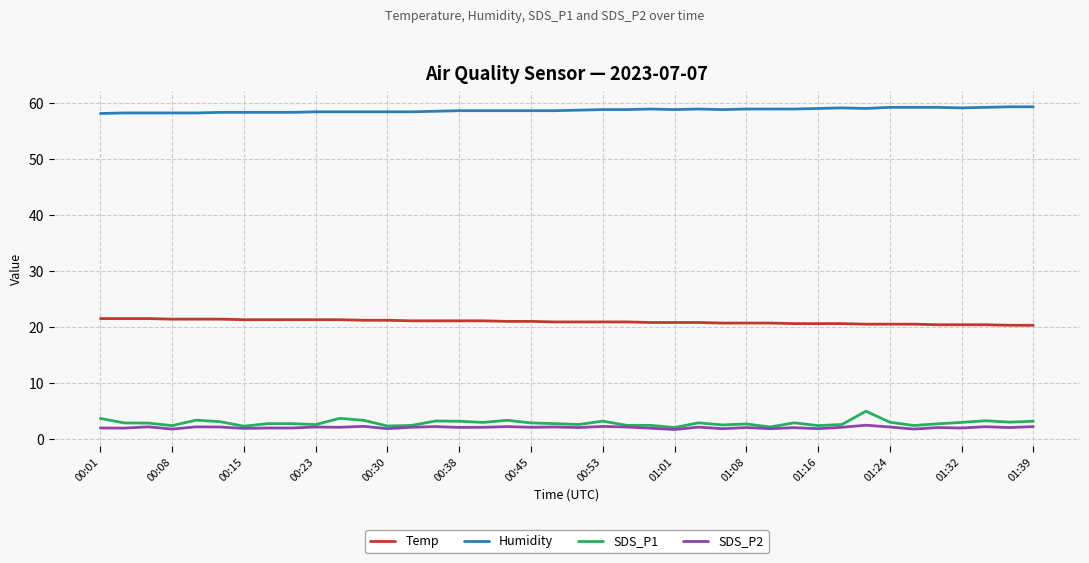

What is the highest value of the SDS_P2 series?

2.4